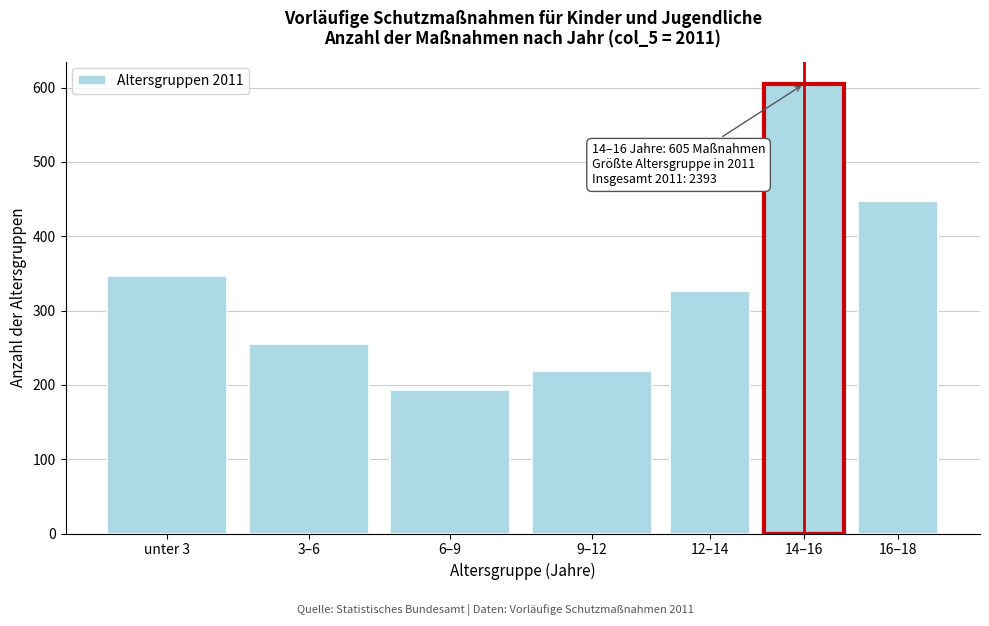

Reading left to right, transcribe all the data shown in this chart.

unter 3=346	3–6=255	6–9=193	9–12=219	12–14=327	14–16=605	16–18=448